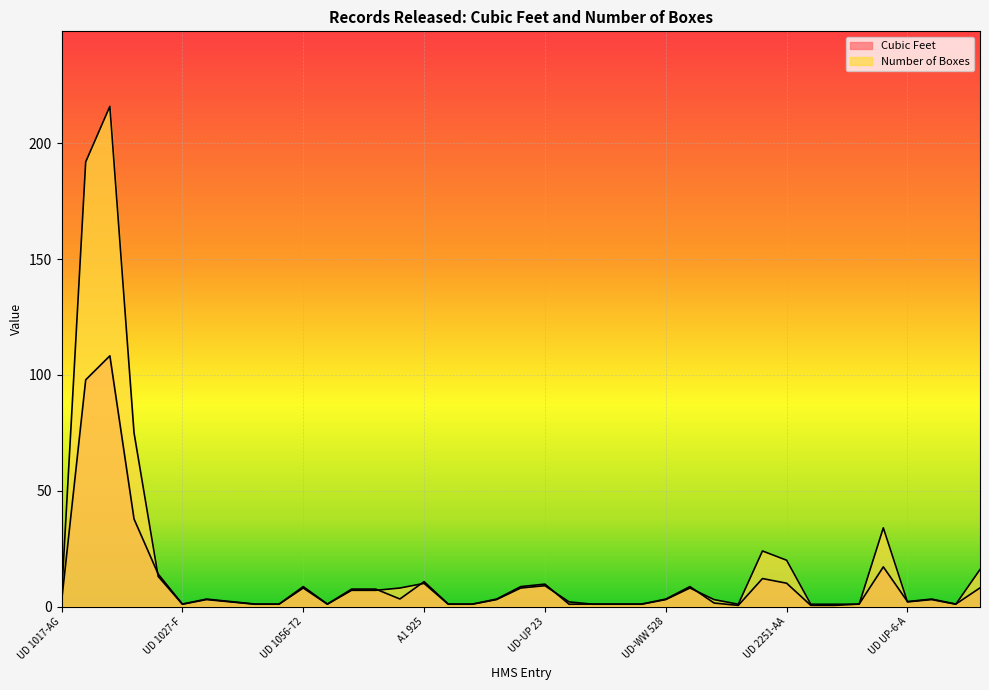

How many intersections are there between Cubic Feet and Number of Boxes?

10